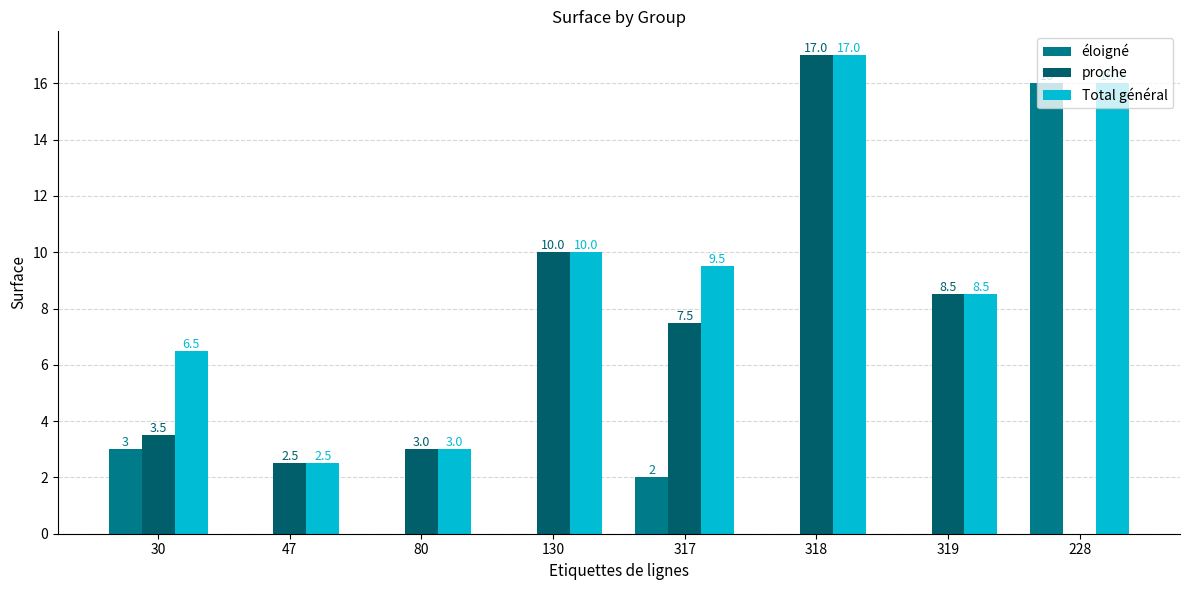

At which label does Total général reach its peak?

318